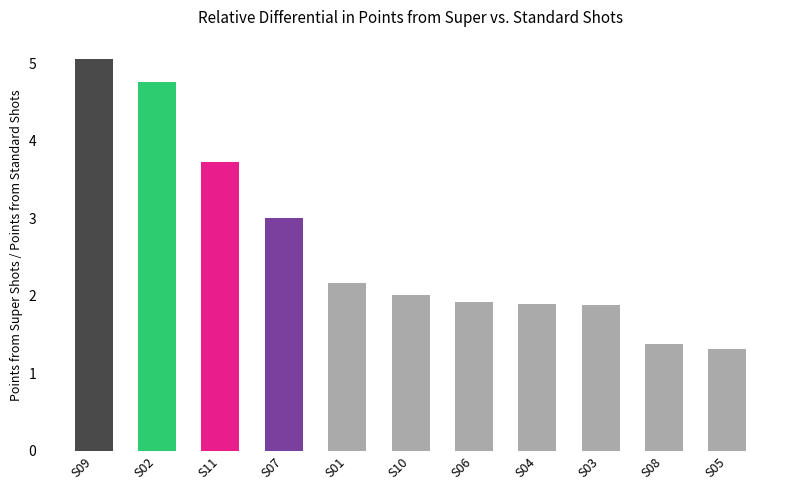

What is the smallest value displayed?

1.3